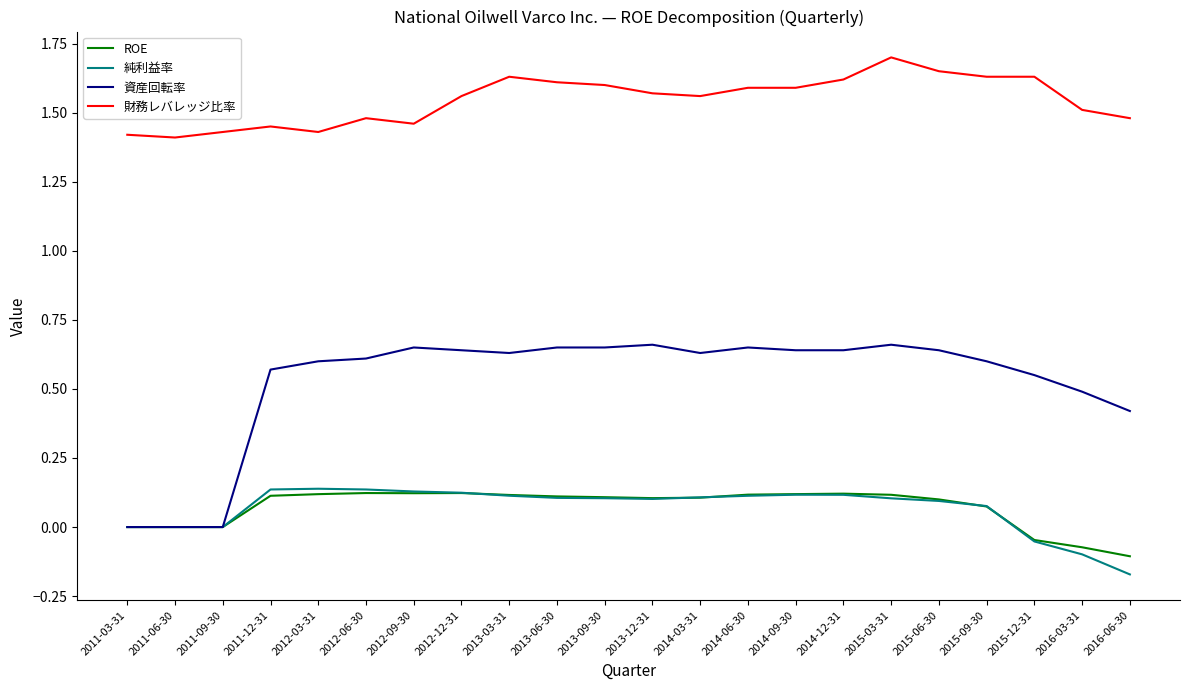

Is it true that 資産回転率 equals 0.9 at 2014-06-30?

False